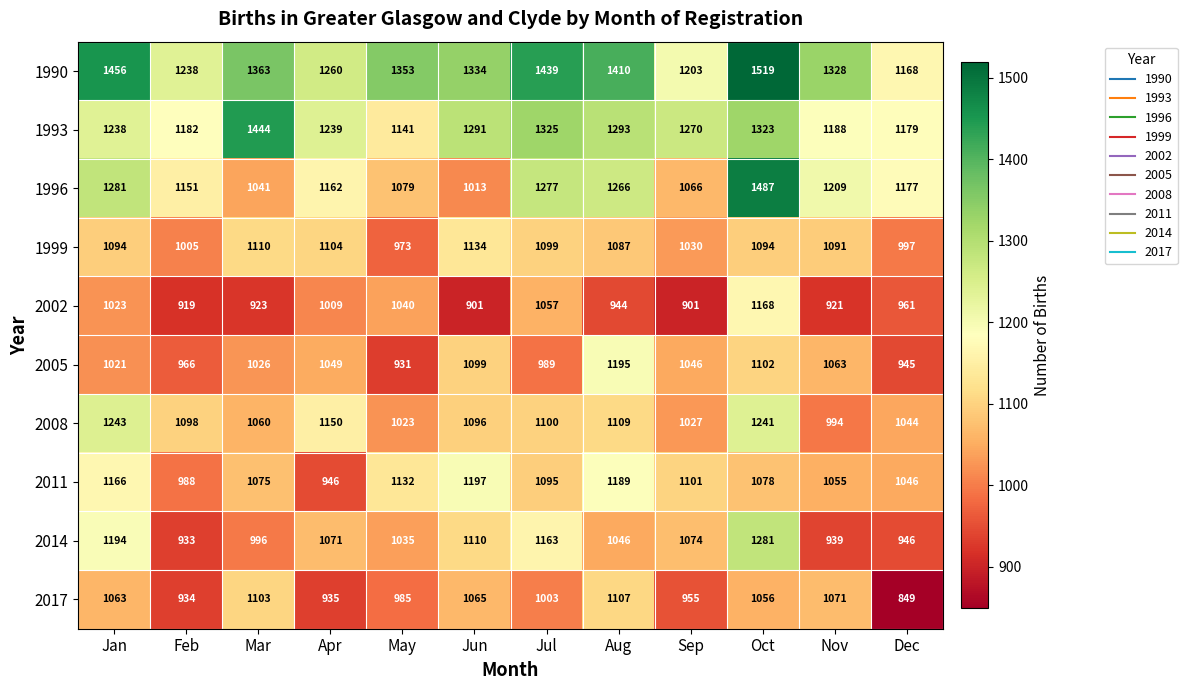

The value of 2005 at Jun is 1925. True or false?

False